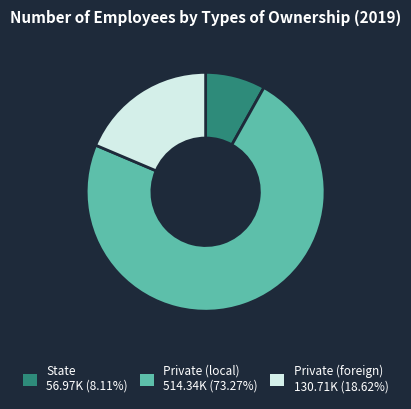

Does State 56.97K (8.11%) account for over 50% of the chart?

No